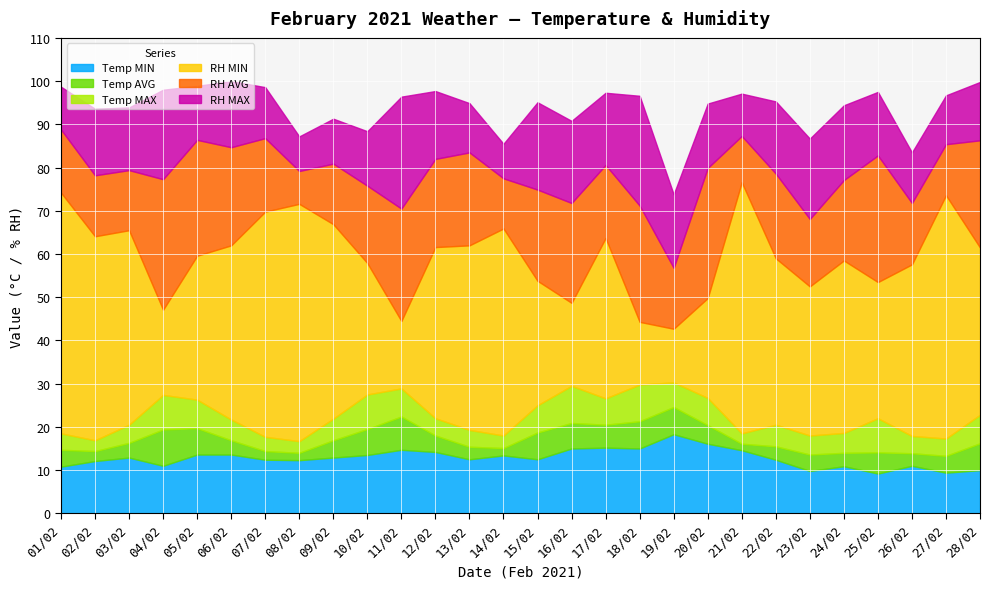

Is it true that Temp AVG equals 14.7 at 01/02?

True